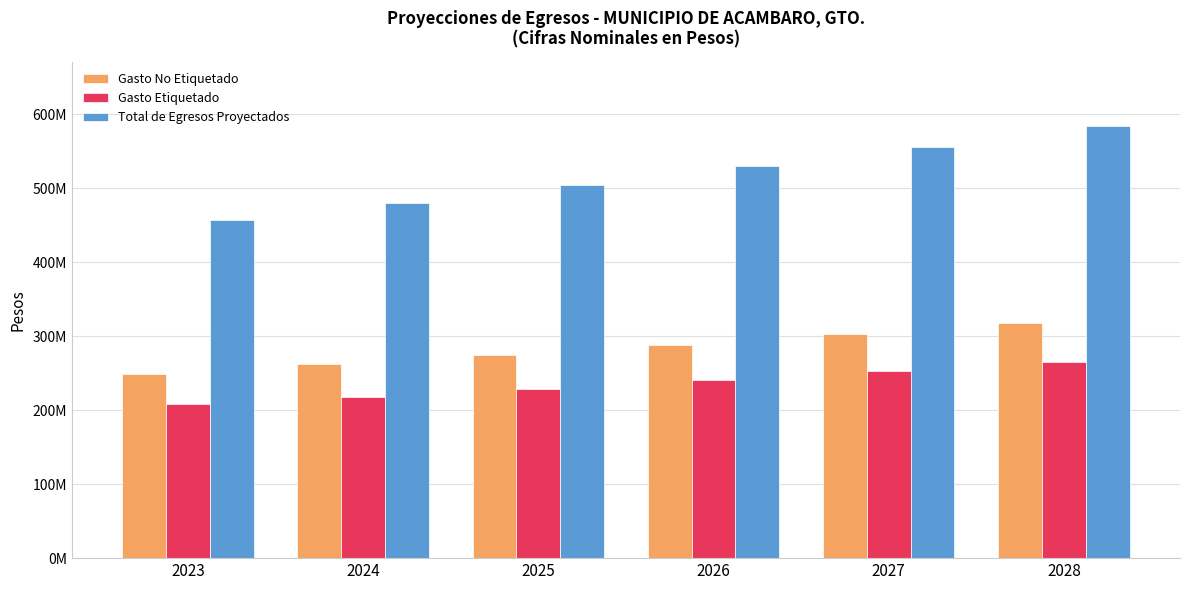

Are the bars grouped side by side (vs. stacked)?

Yes